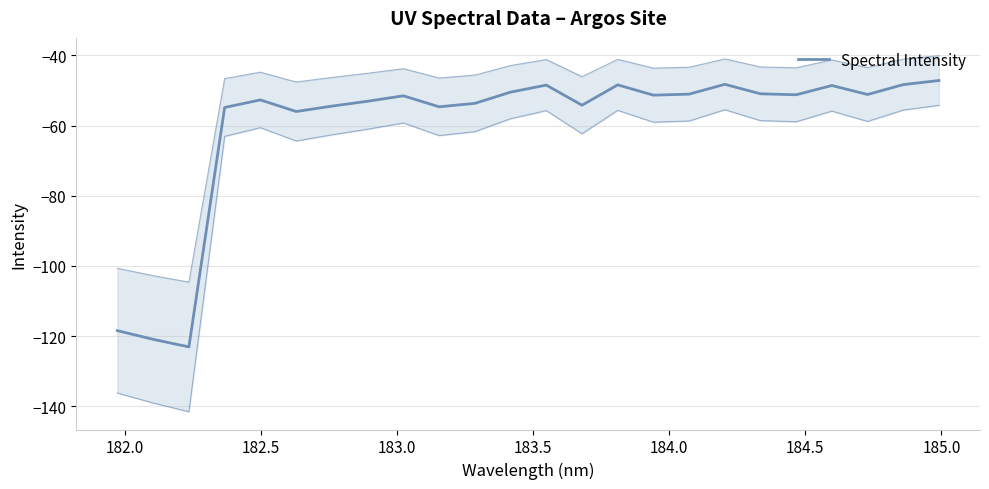

How many points are higher than both their immediate neighbors (excluding endpoints)?

6